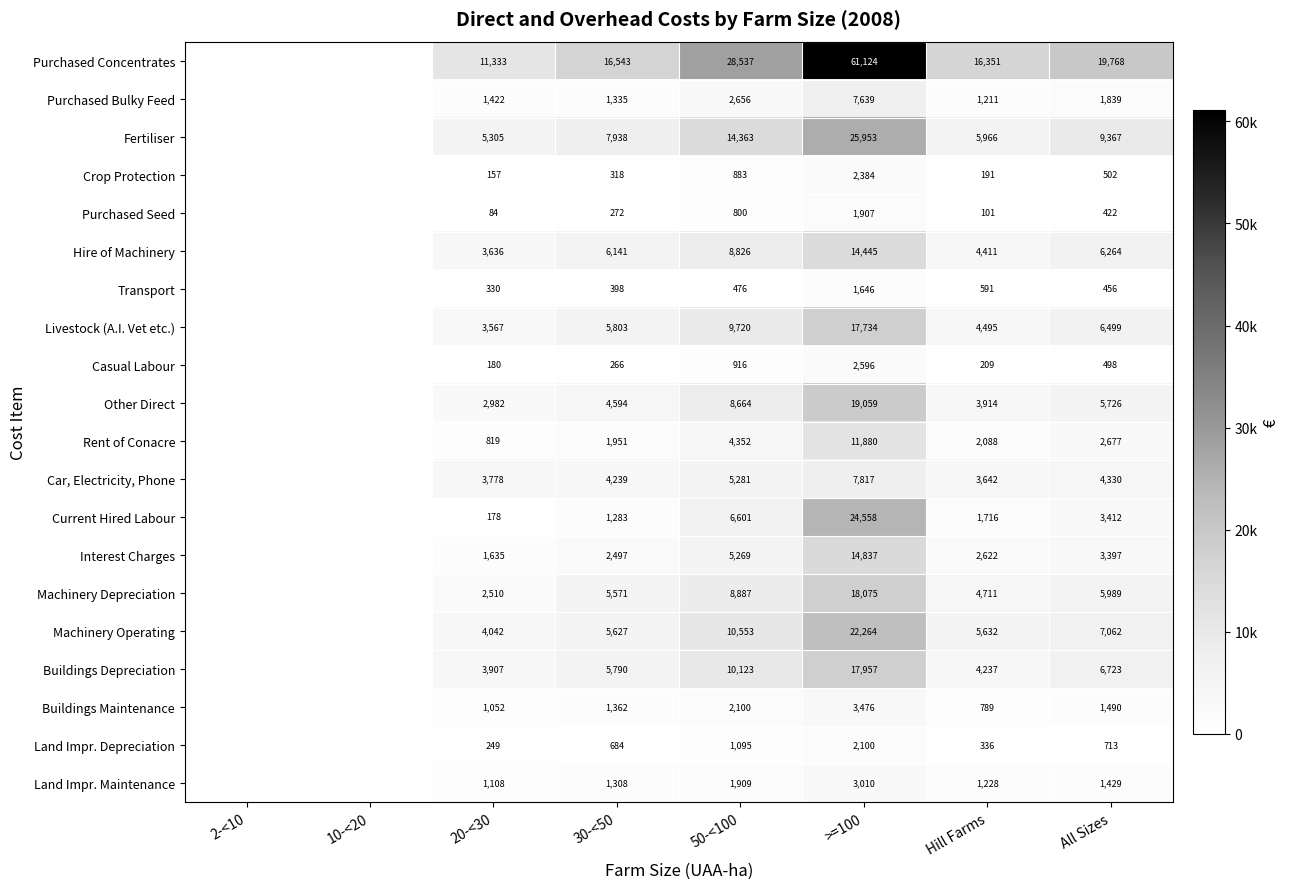

How many data points does each series have?

8